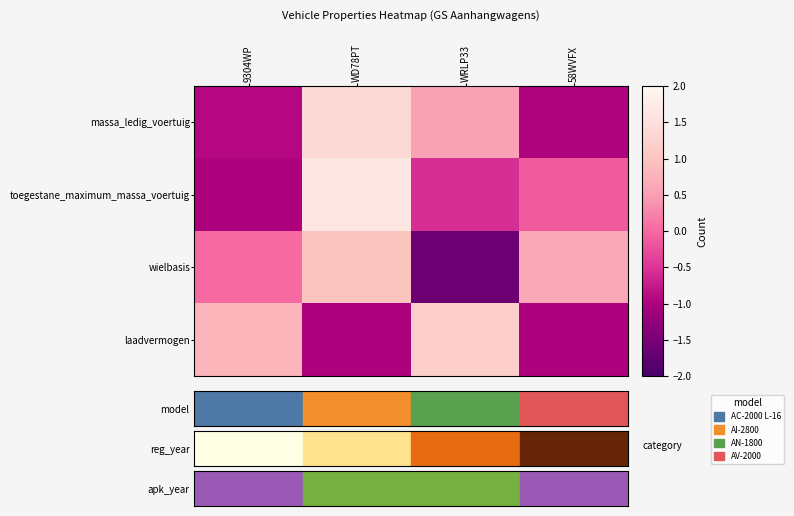

Between 58WVFX and 9304WP, which is larger?

9304WP